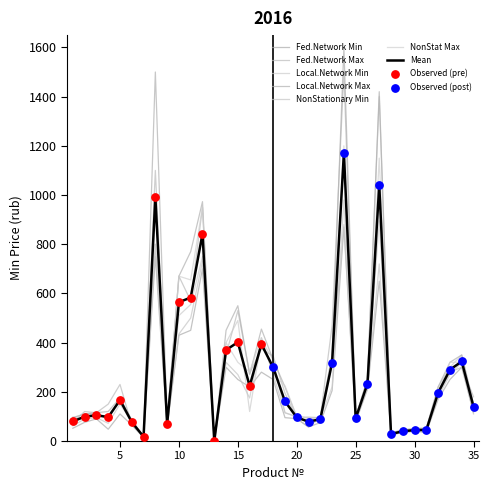

How many lines are shown in the chart?

7